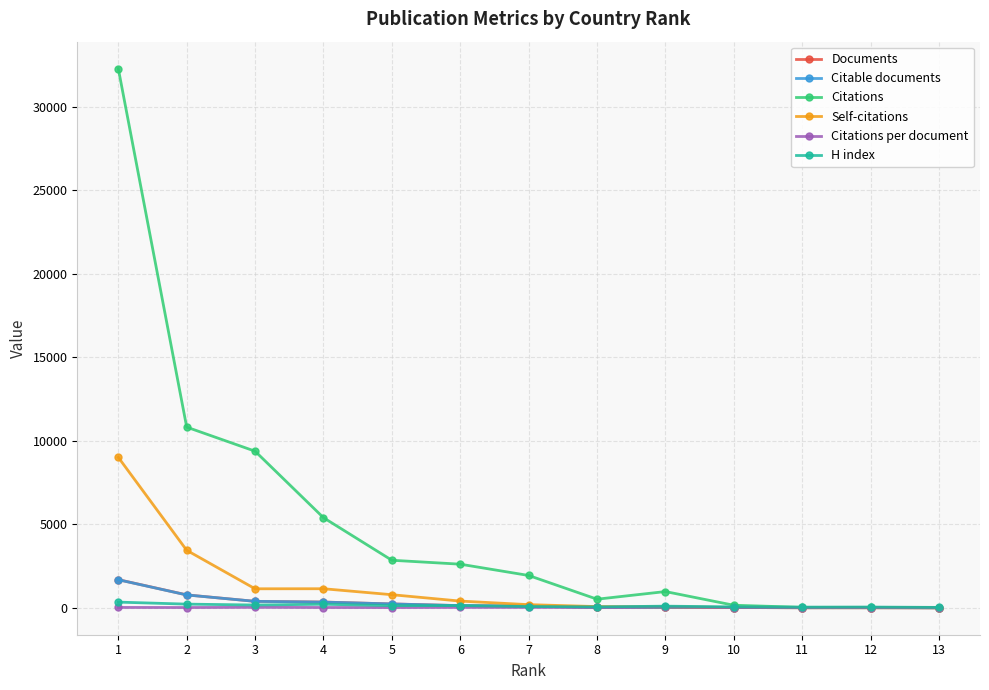

What is the maximum value for Citable documents?

1678.0